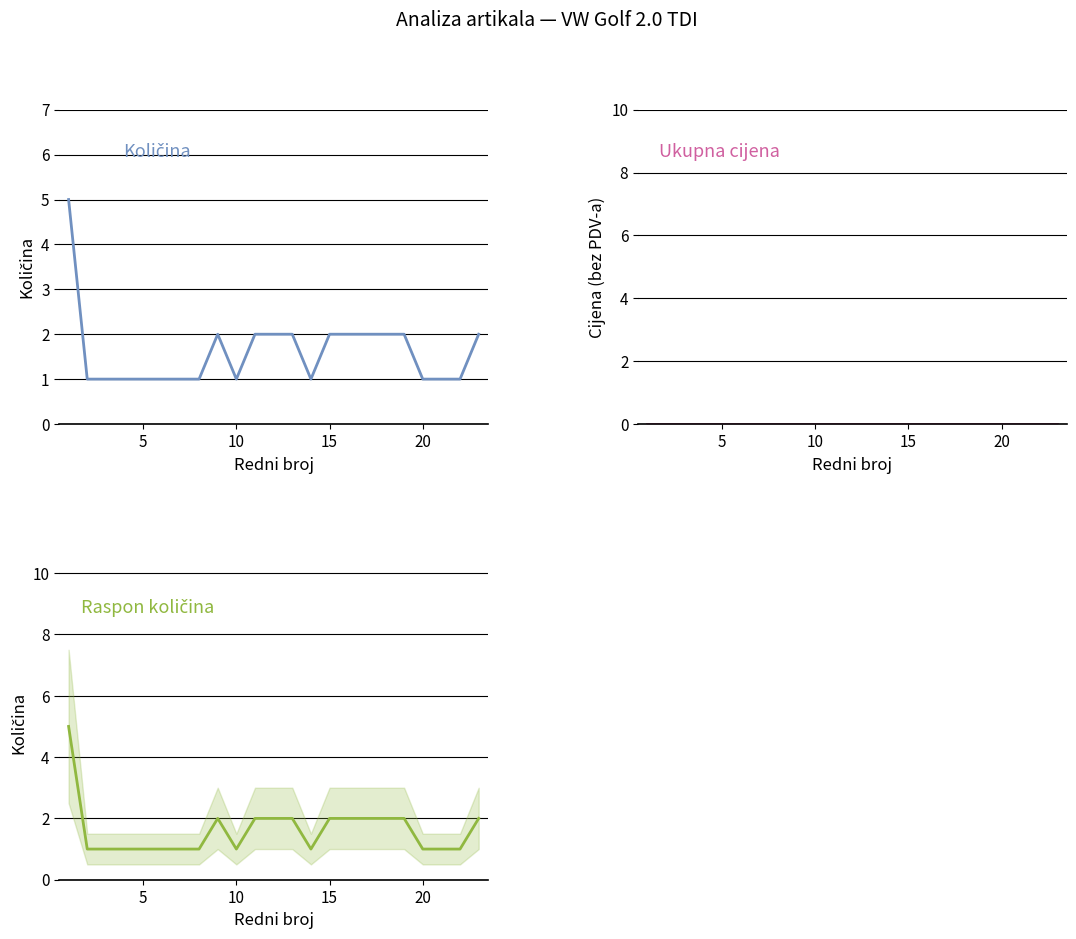

What is the average value of the Količina series?

2